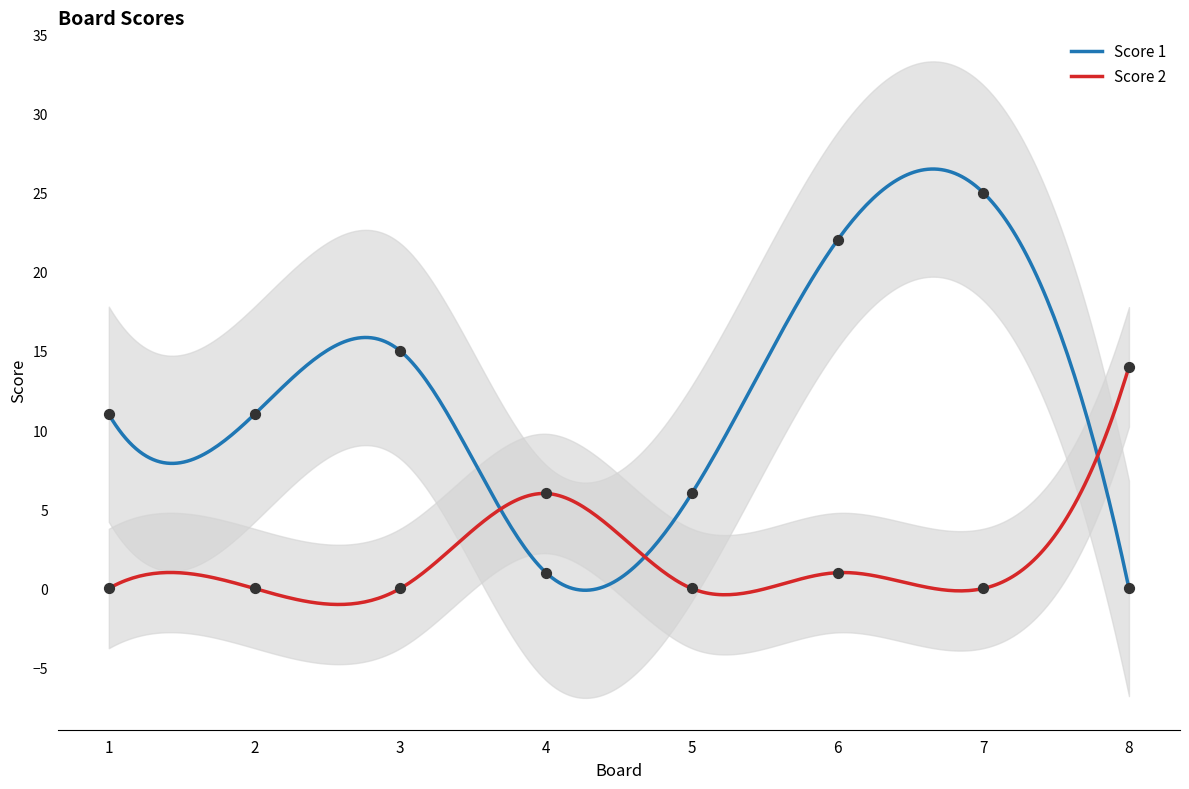

Is the value of Score 1 at 6 greater than the value of Score 2 at 8?

Yes